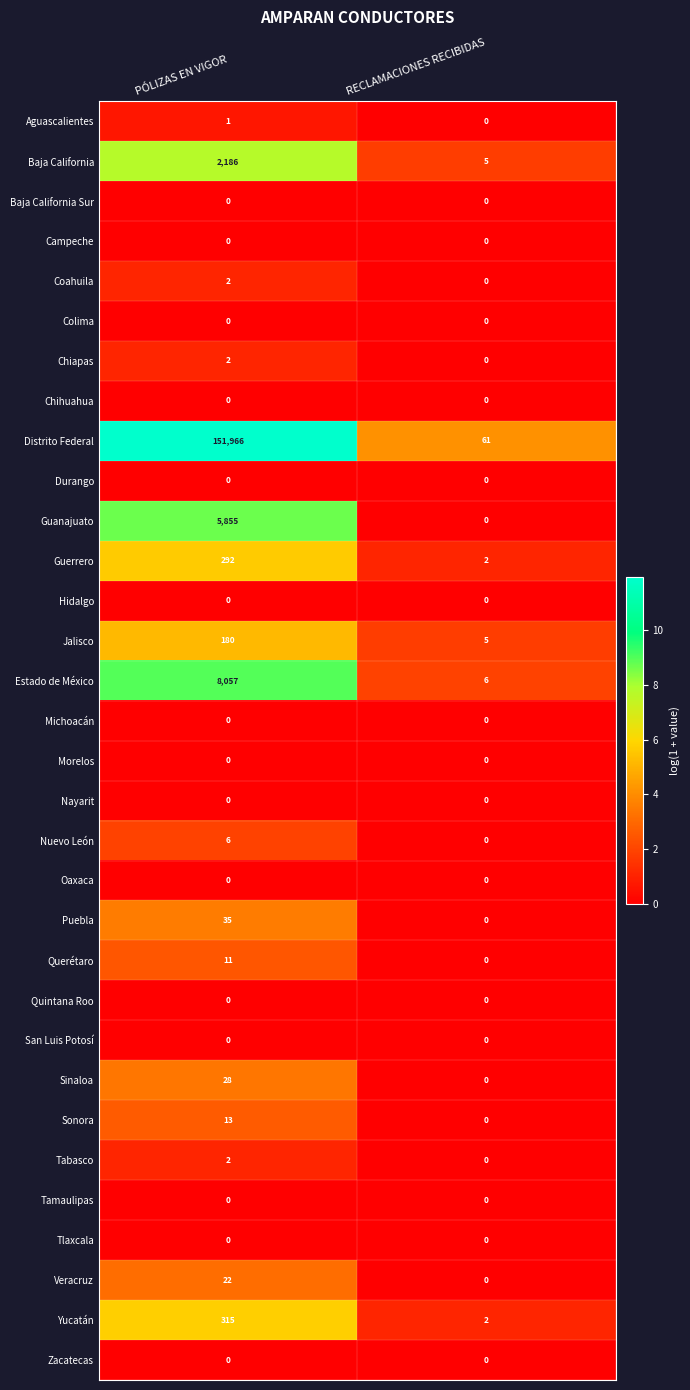

What is the total value across all series at PÓLIZAS EN VIGOR?

168973